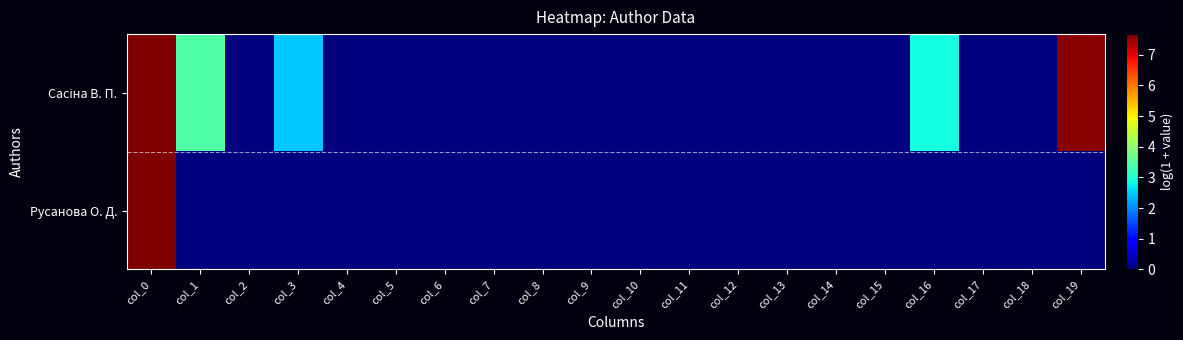

Which series has the largest range (max minus min)?

Сасіна В. П.